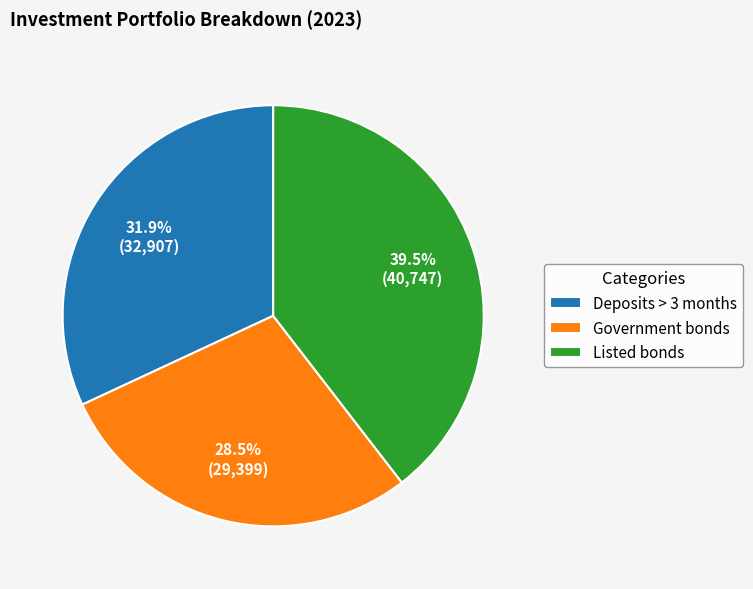

Which slice is the smallest?

Government bonds